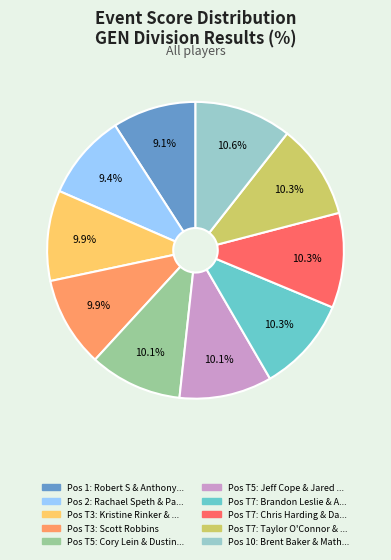

Is there any slice that represents more than half of the pie?

No